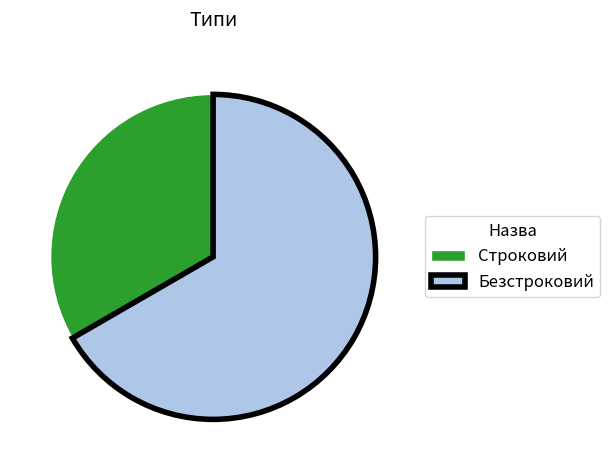

Is the sum of Безстроковий and Строковий greater than half?

Yes